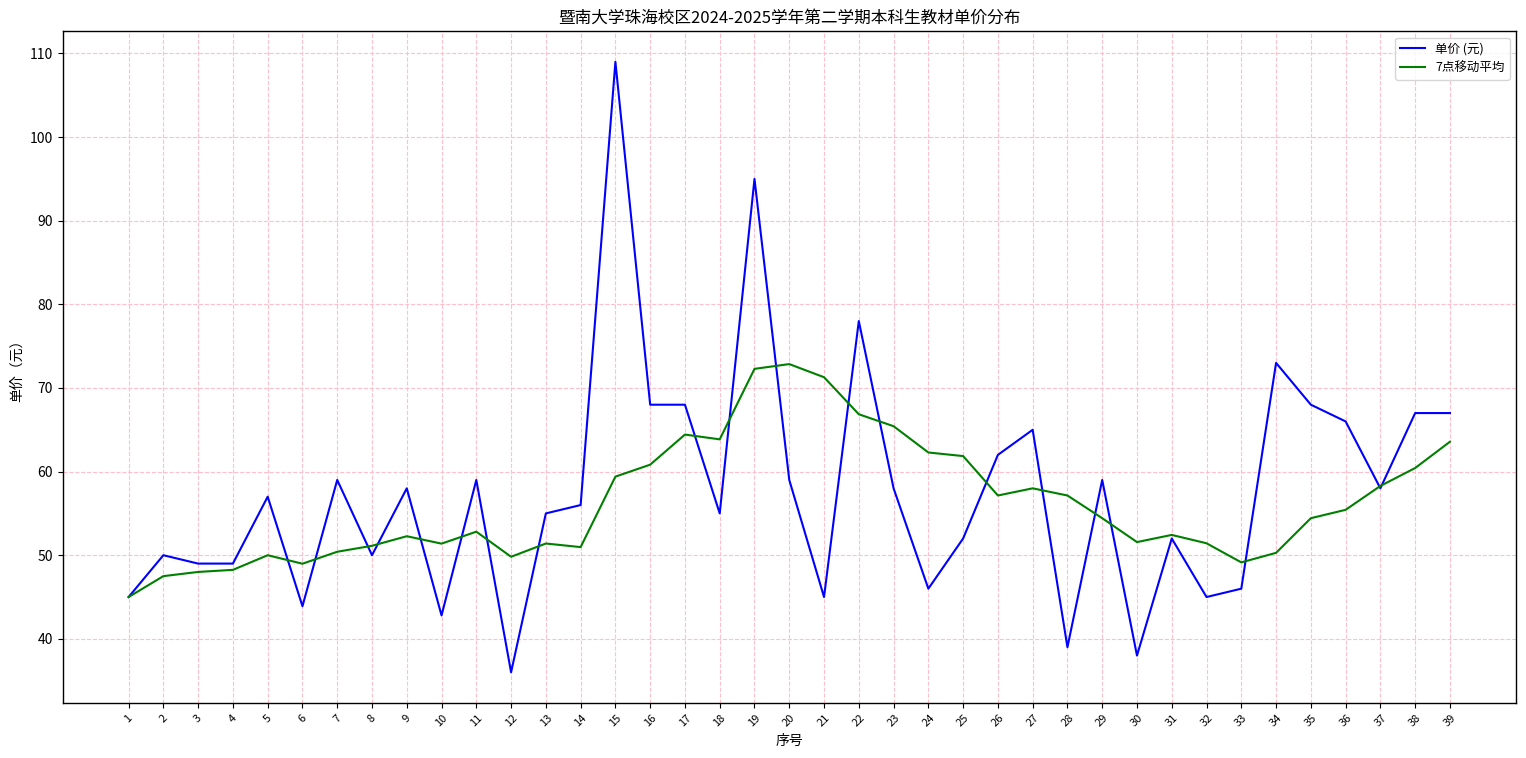

What is the difference between the maximum and minimum values in the 单价 (元) series?

73.0